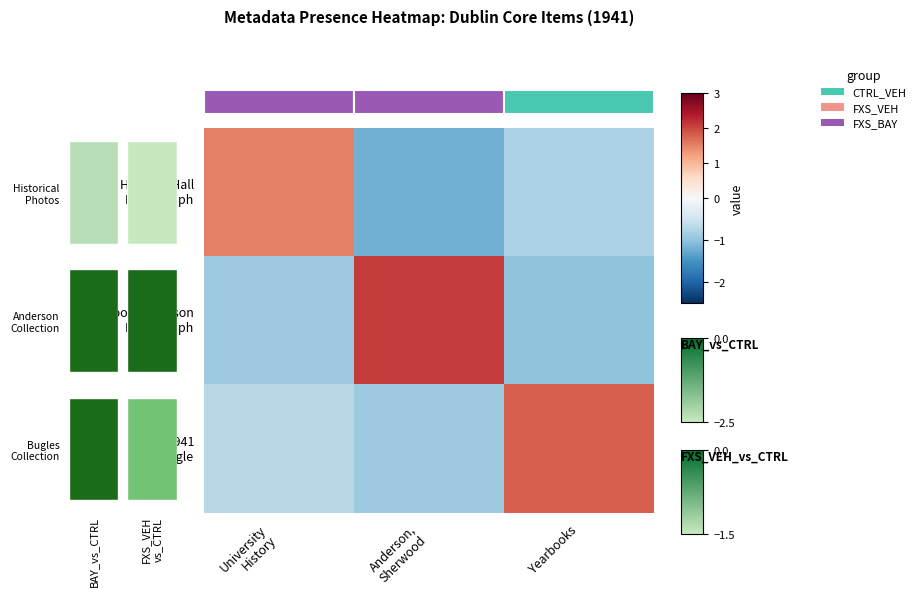

Rank the categories by Sherwood Anderson Photograph value from lowest to highest.

Yearbooks, University History, Anderson, Sherwood